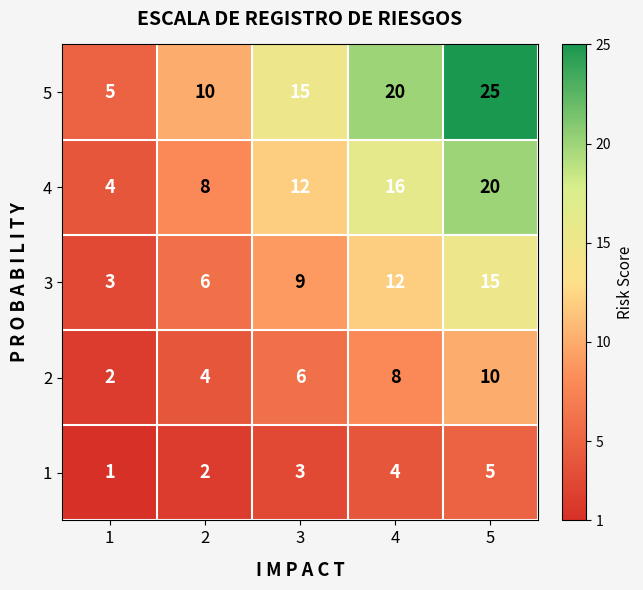

How many categories are shown in the chart?

5